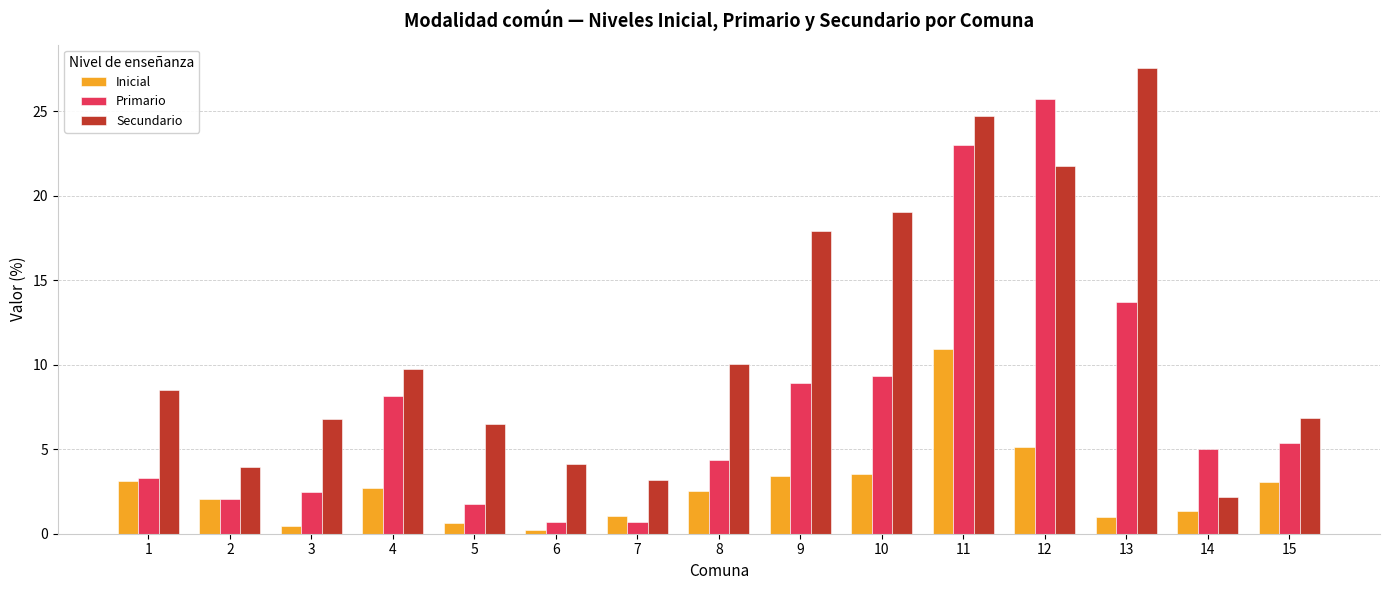

At which category does the chart reach its peak across all series?

13